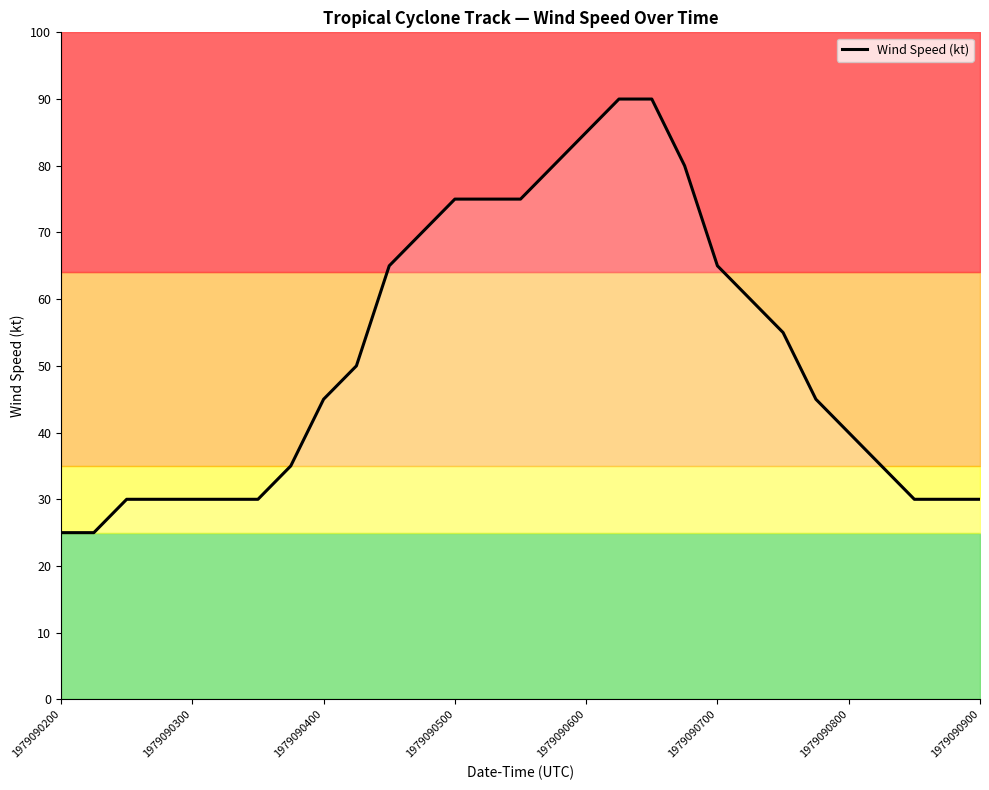

What is the maximum value for Wind Speed (kt)?

90